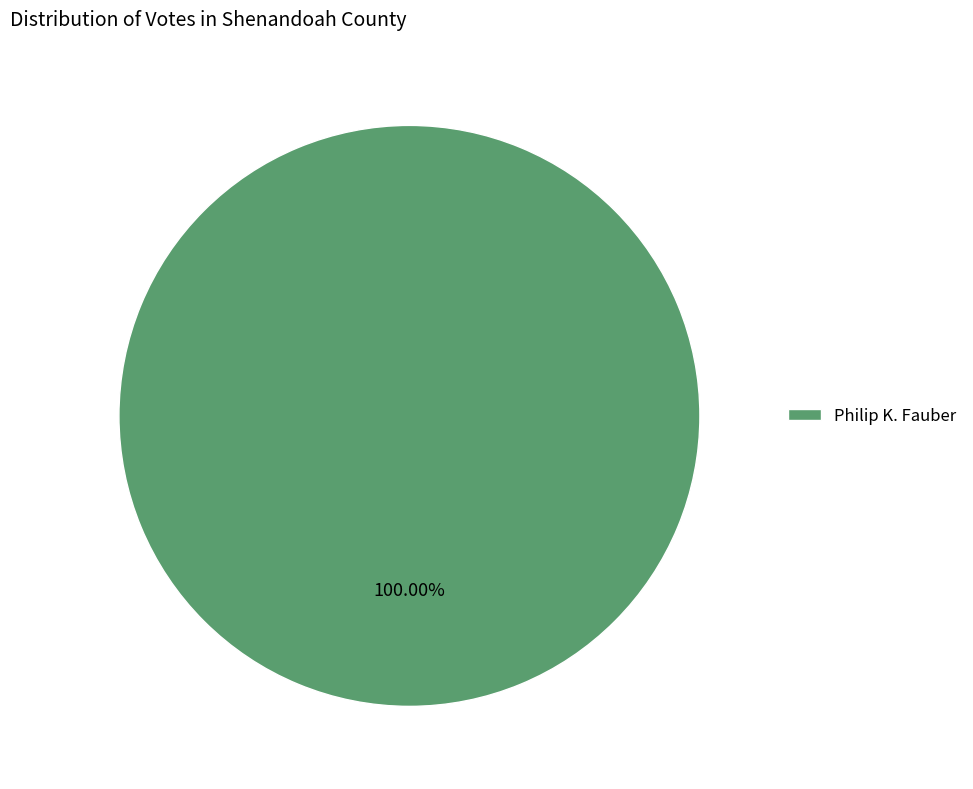

Rank the categories by value from highest to lowest.

Philip K. Fauber